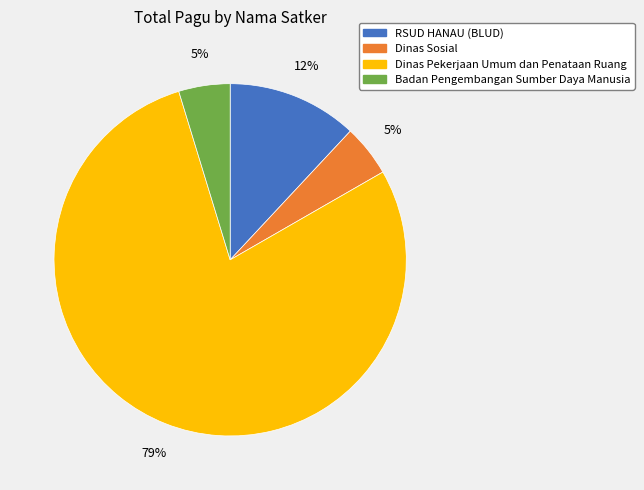

Is it true that RSUD HANAU (BLUD) is 12% of the pie?

True